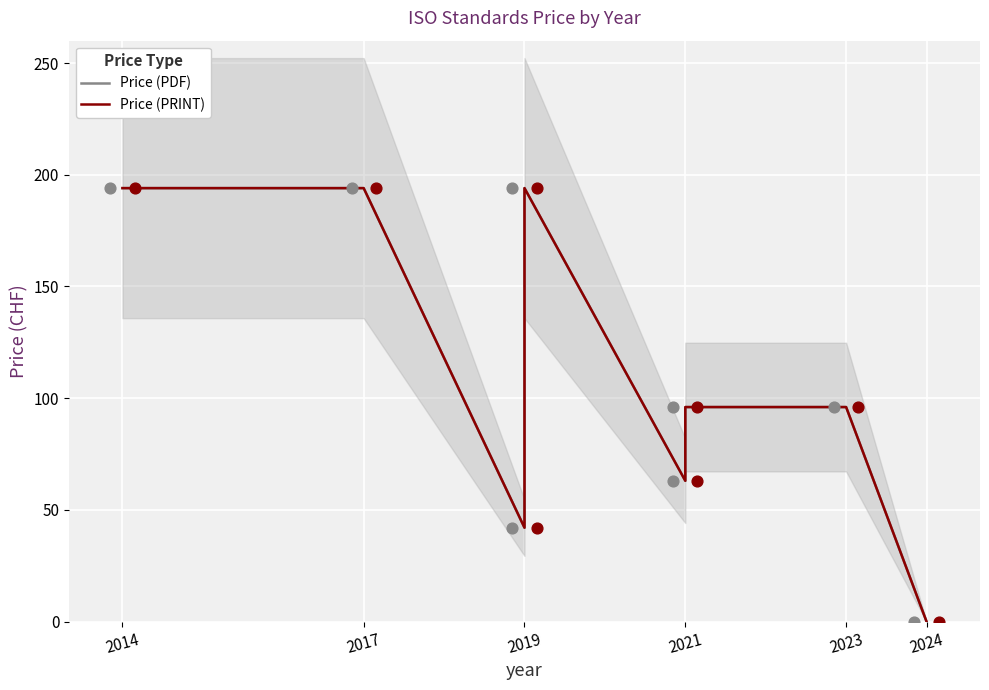

Which series reaches the minimum Y coordinate?

Price (PDF)